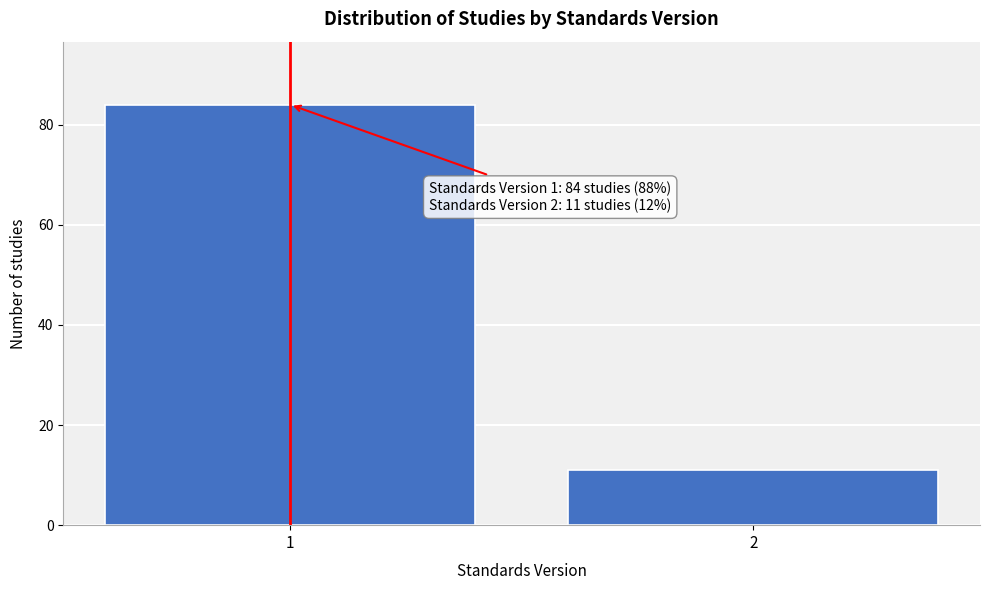

Reading left to right, list all the values displayed in this chart.

84	11